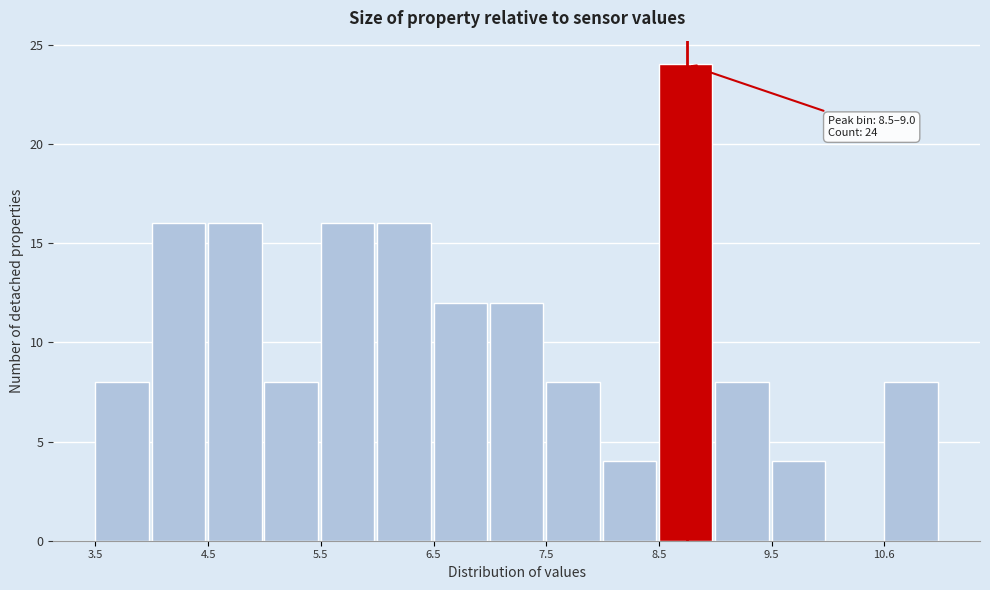

Around what value on the x-axis is the tallest bar? Give the approximate position of its centre, as read against the axis.

8.8